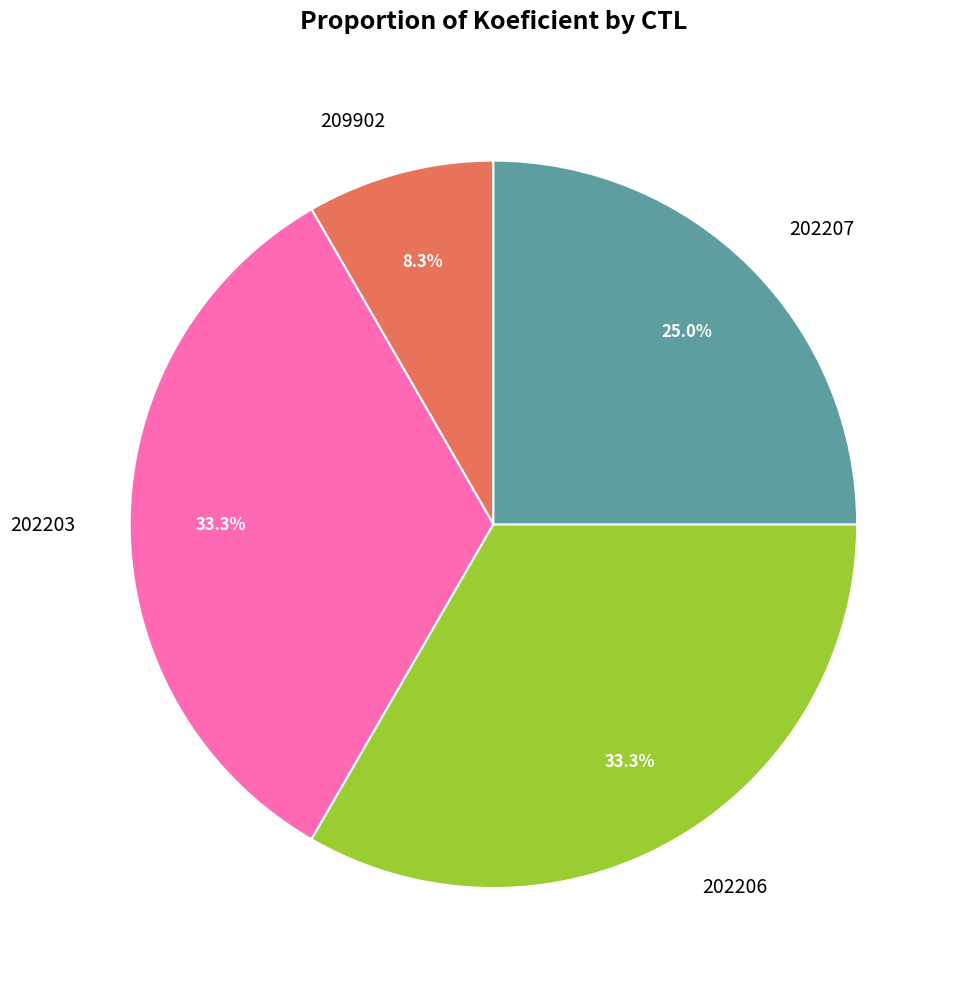

True or false: 202203 accounts for 23% of the total.

False